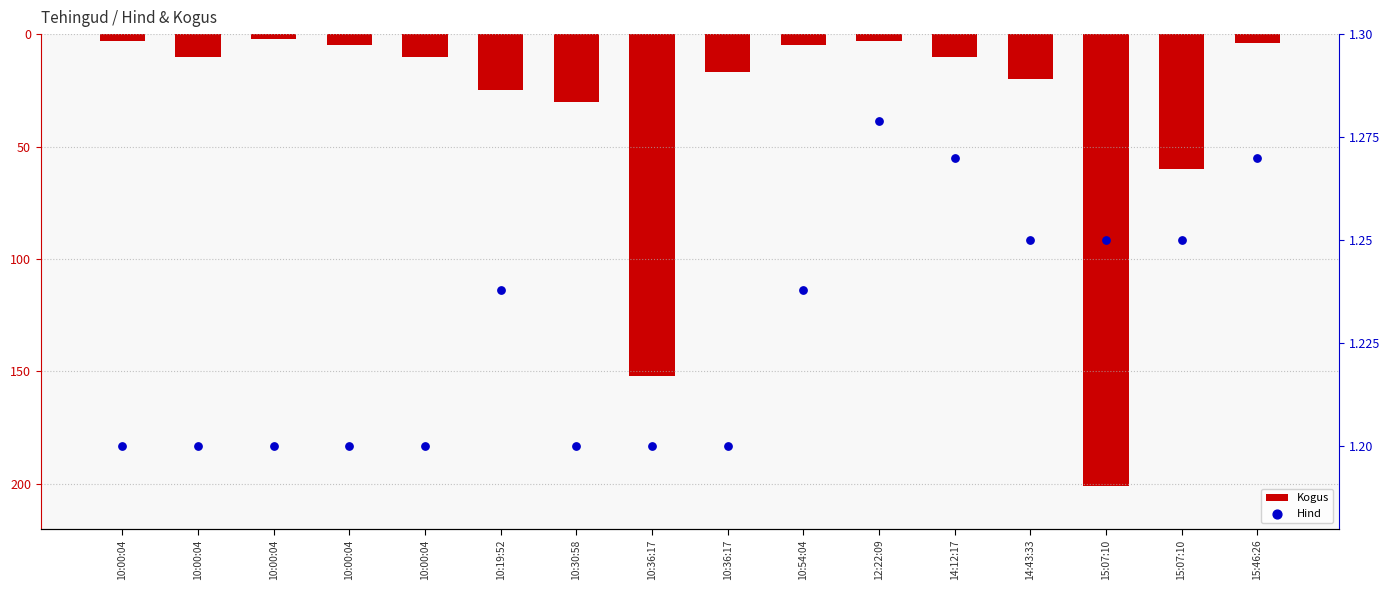

Which series has the largest total across all categories?

Hind